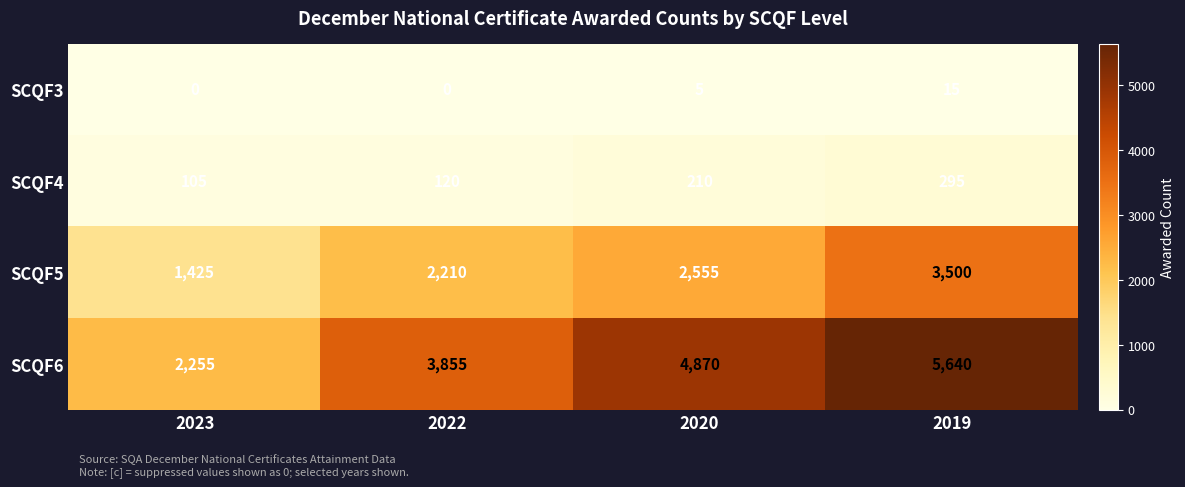

What is the difference between the SCQF4 values at 2023 and 2022?

15